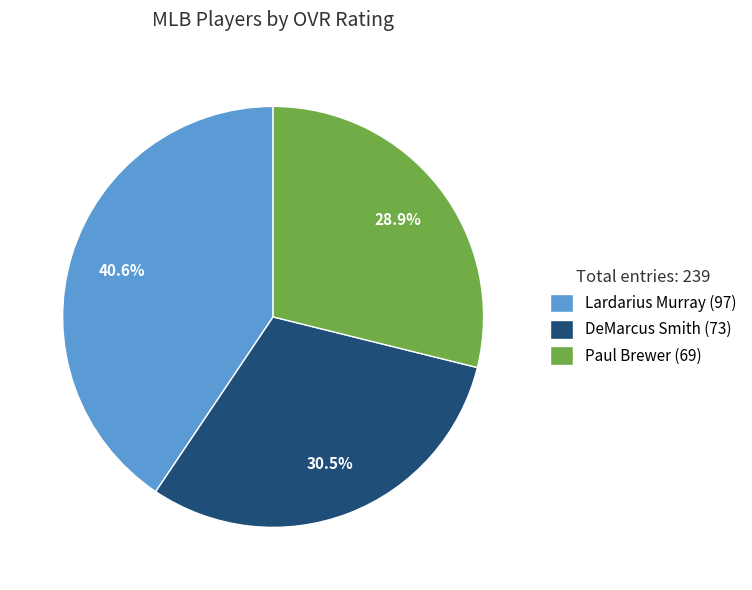

Which has a higher value, Lardarius Murray or Paul Brewer?

Lardarius Murray